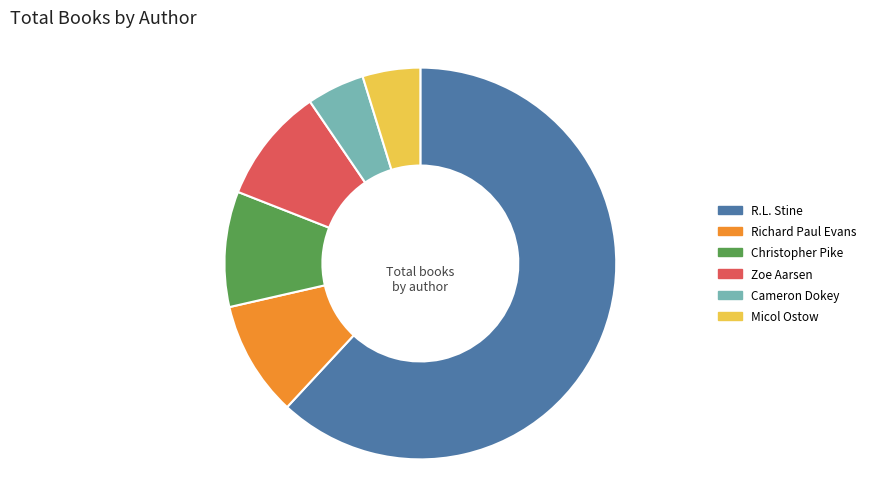

Is there any slice that represents more than half of the pie?

Yes